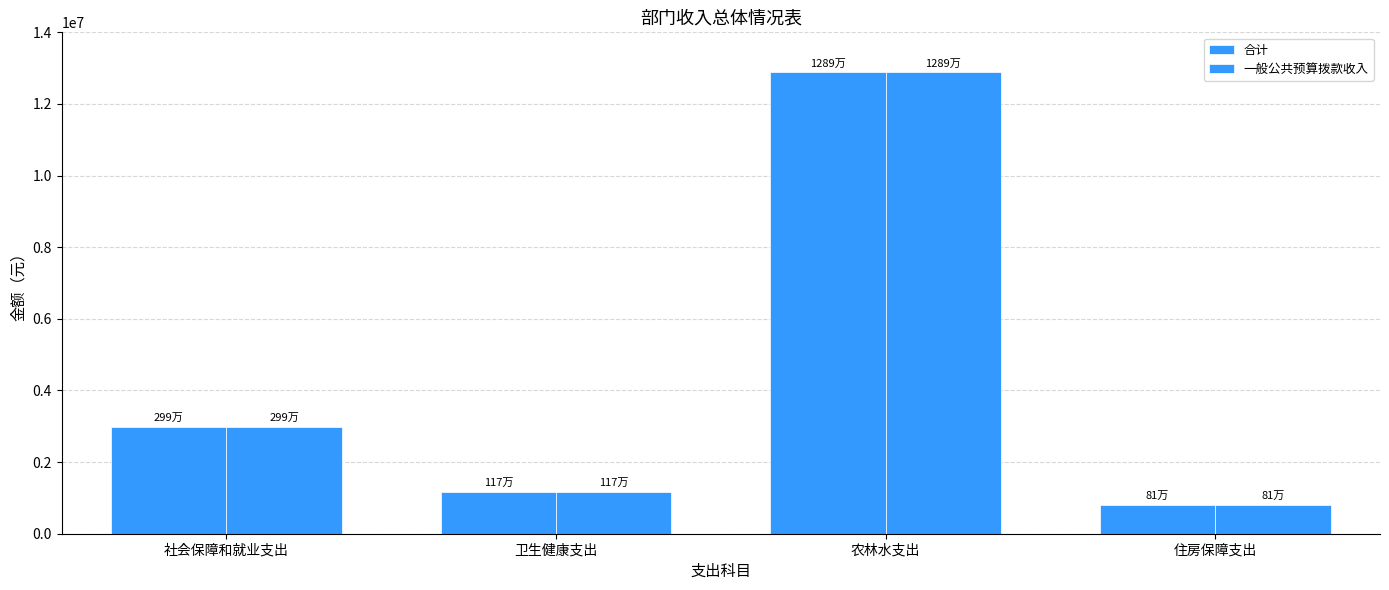

How many series are shown in this chart?

2